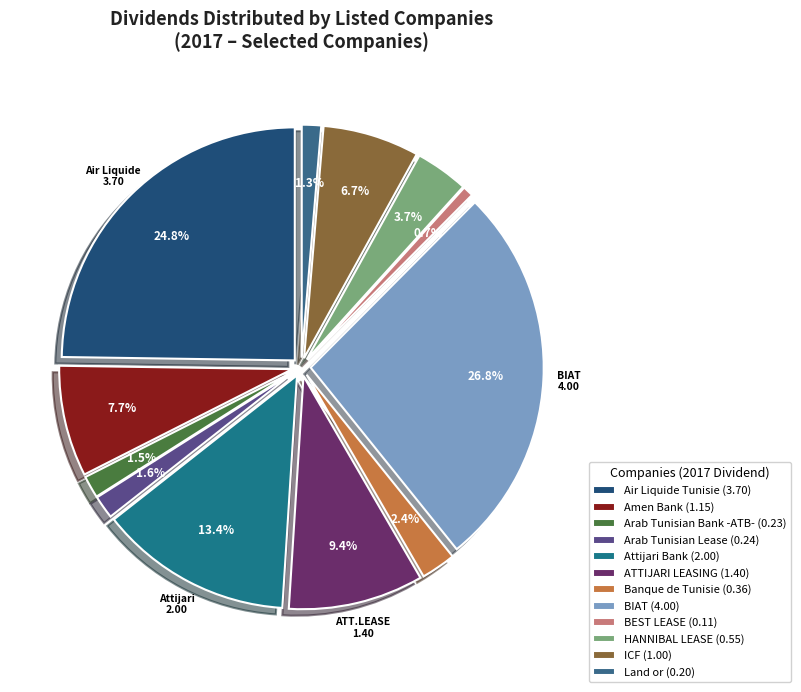

Which slice is the largest?

BIAT